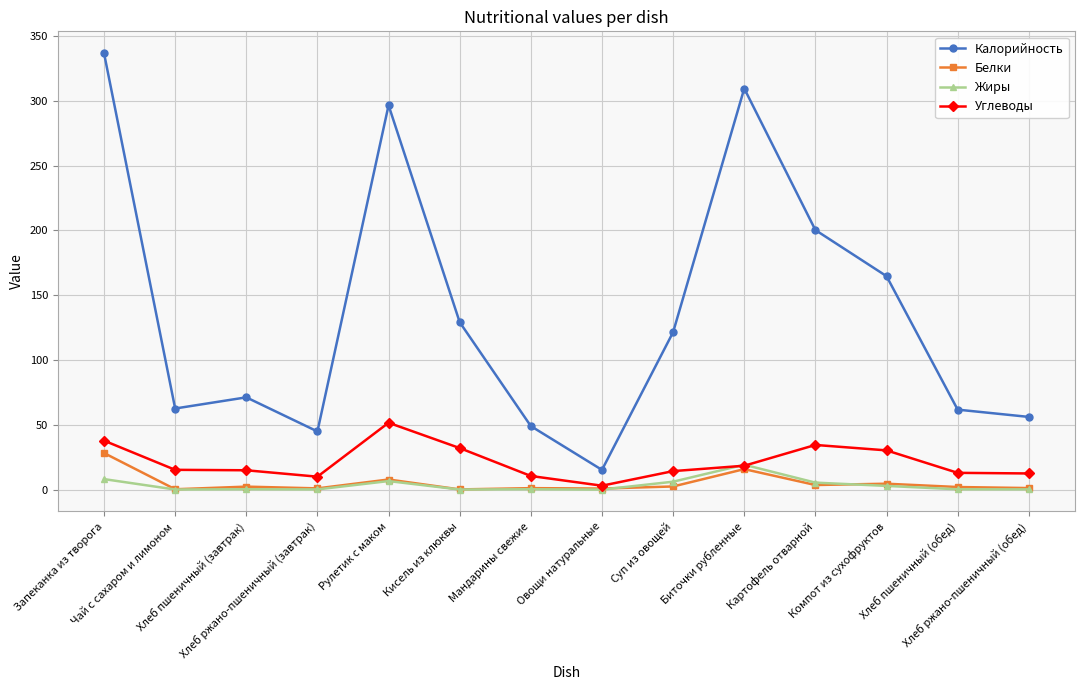

What is the value of the Калорийность point at the 10th from the left?

309.5